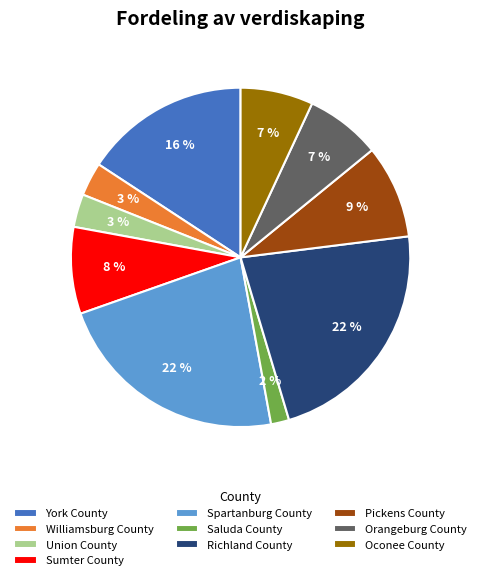

To the nearest percent, what is the combined percentage of Sumter County and Orangeburg County?

15%